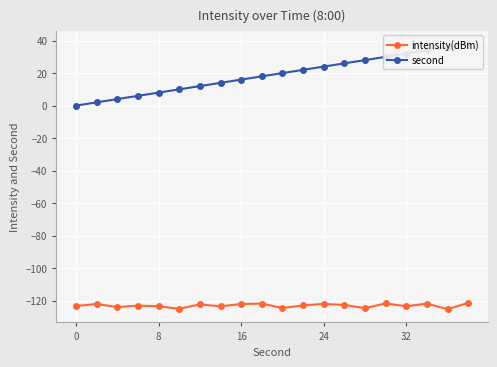

True or false: intensity(dBm) has more than 0 interior local peaks.

True